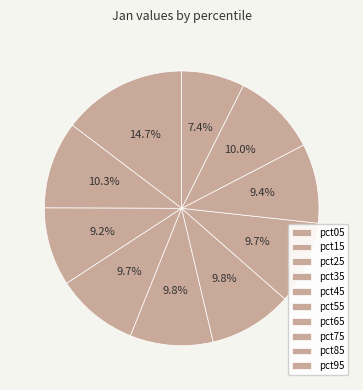

How many slices are in this pie chart?

10